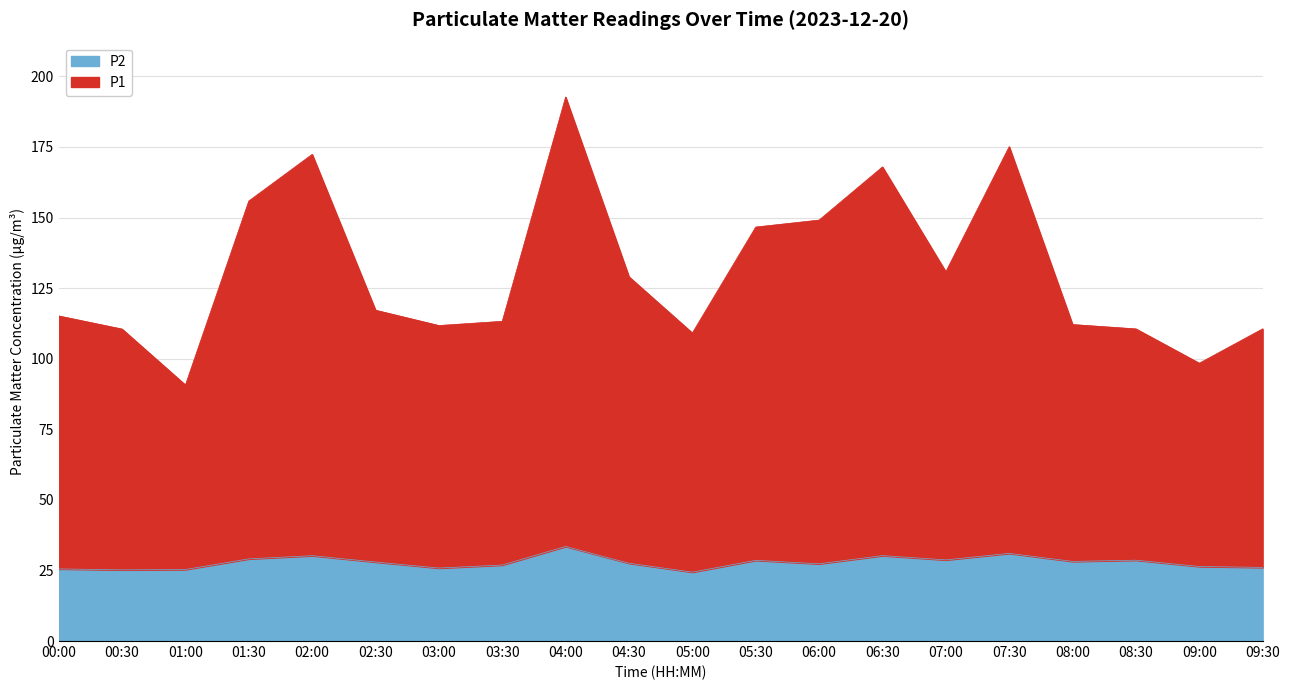

List the labels in order of P1 value, smallest first.

01:00, 09:00, 05:00, 00:30, 08:30, 09:30, 03:00, 08:00, 03:30, 00:00, 02:30, 04:30, 07:00, 05:30, 06:00, 01:30, 06:30, 02:00, 07:30, 04:00